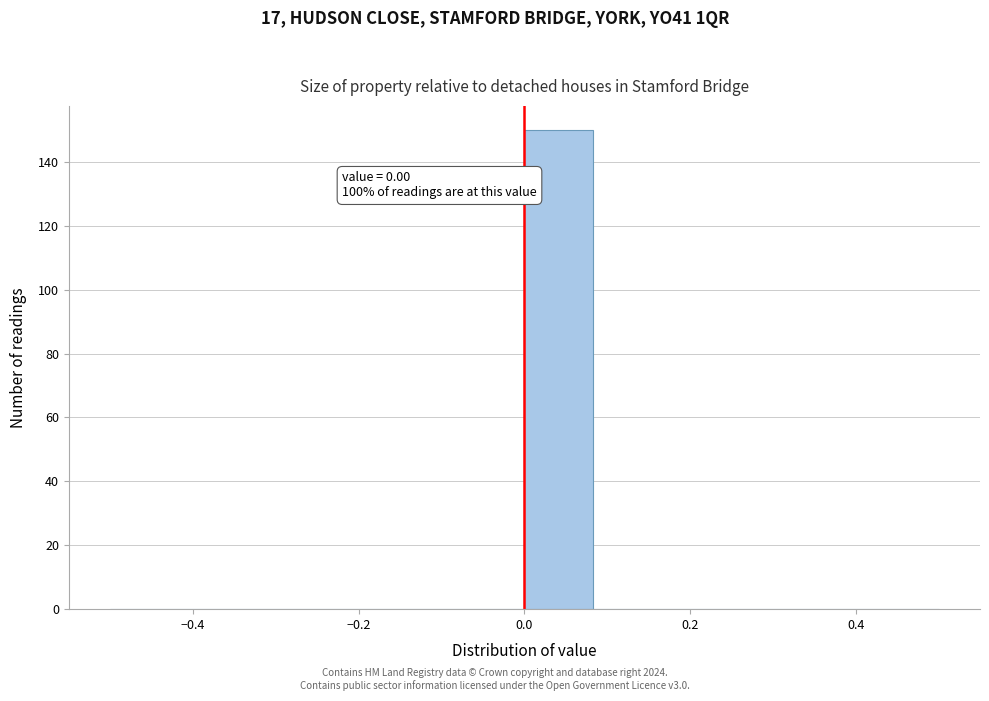

Which range on the x-axis has the tallest bar?

0.00 to 0.08